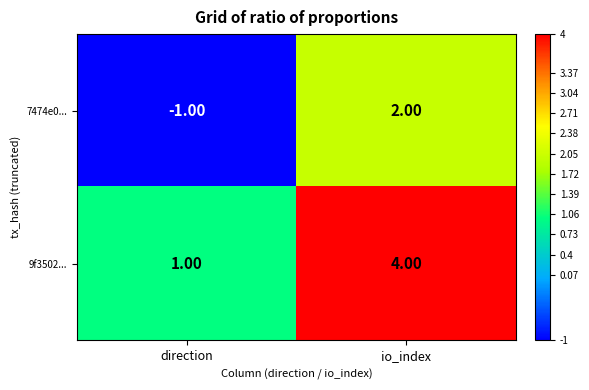

What is the minimum value shown in the chart?

-1